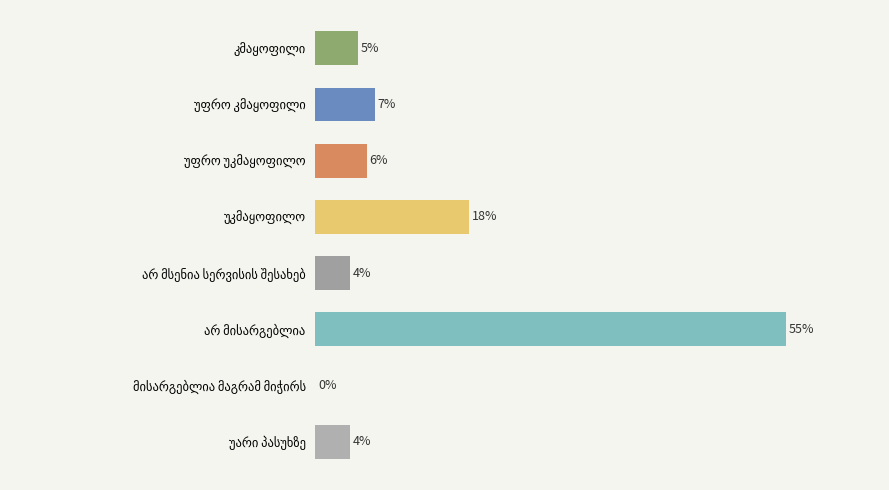

Are the bars horizontal?

Yes